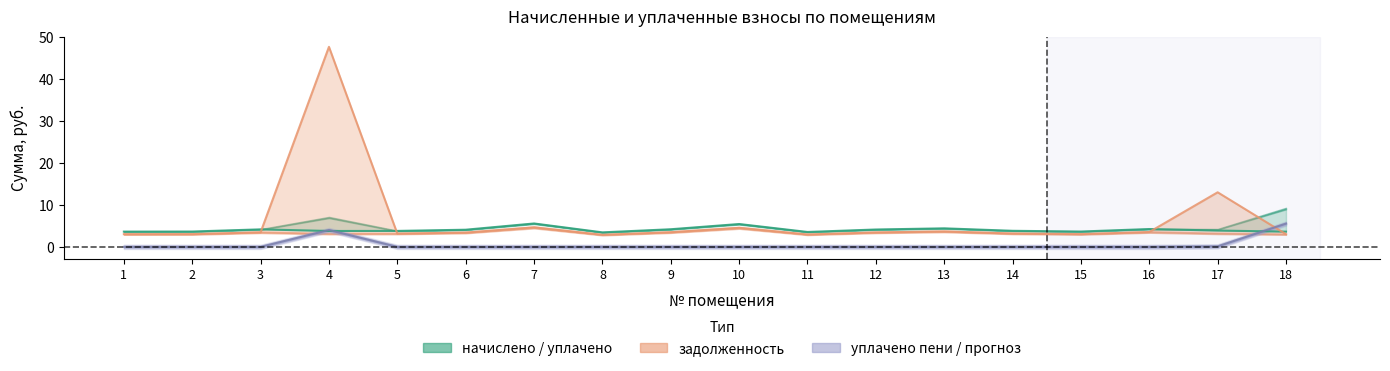

Which label corresponds to the smallest value in the chart?

1